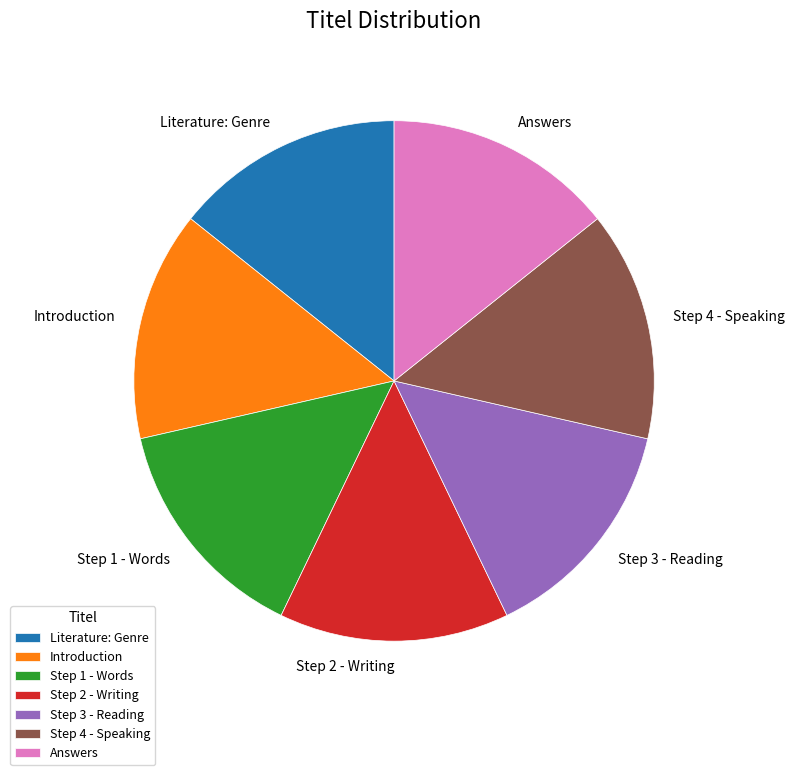

How many slices are in this pie chart?

7